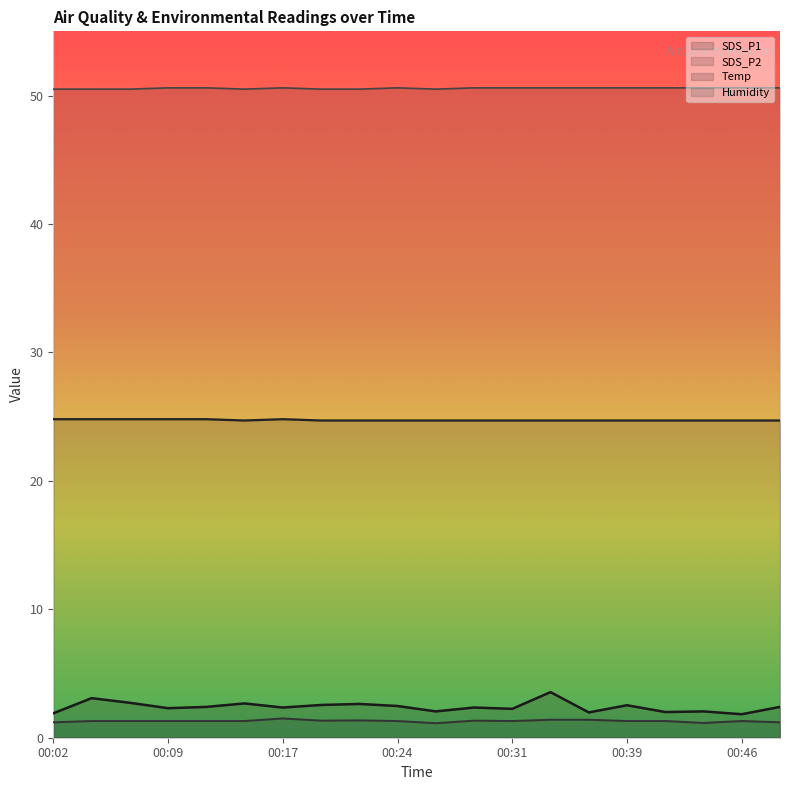

Is it true that SDS_P2 equals 0.4 at 00:02?

False